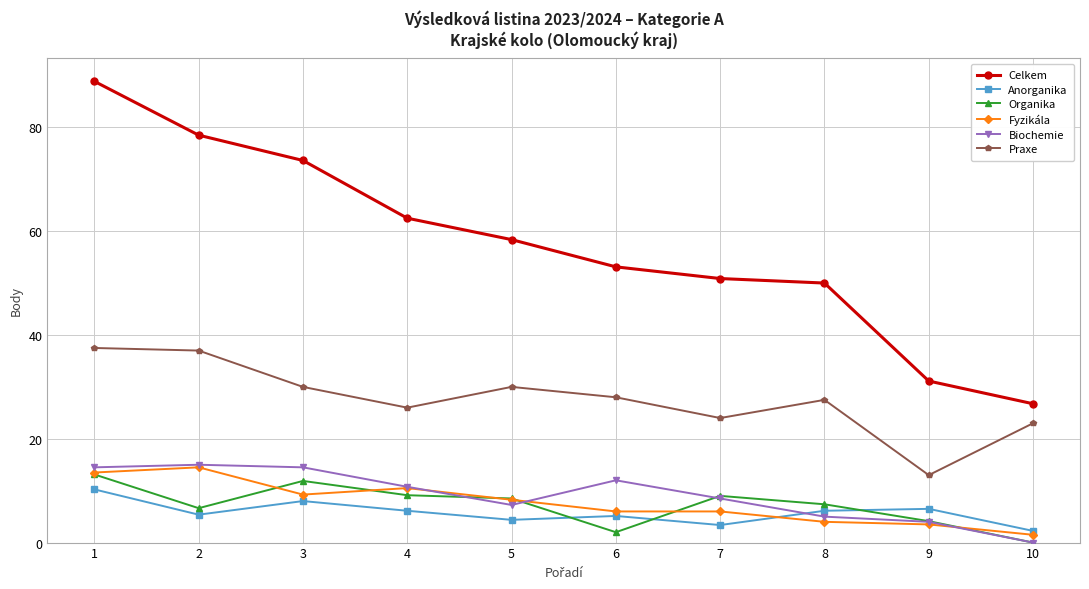

At which category is the sum across all series the highest?

1